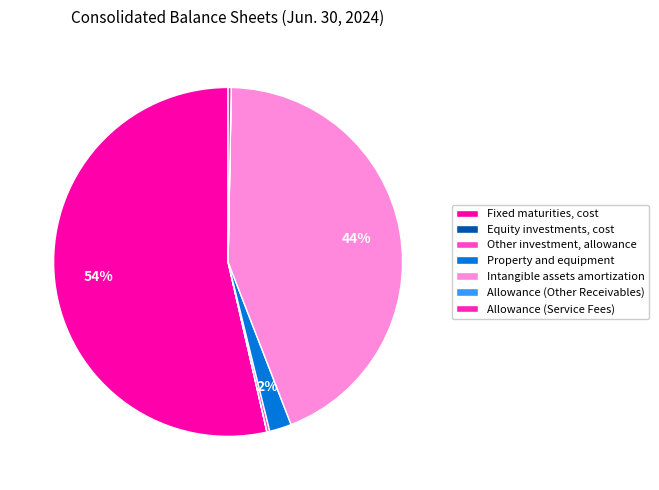

Which category has the smallest portion of the pie?

Allowance (Other Receivables)